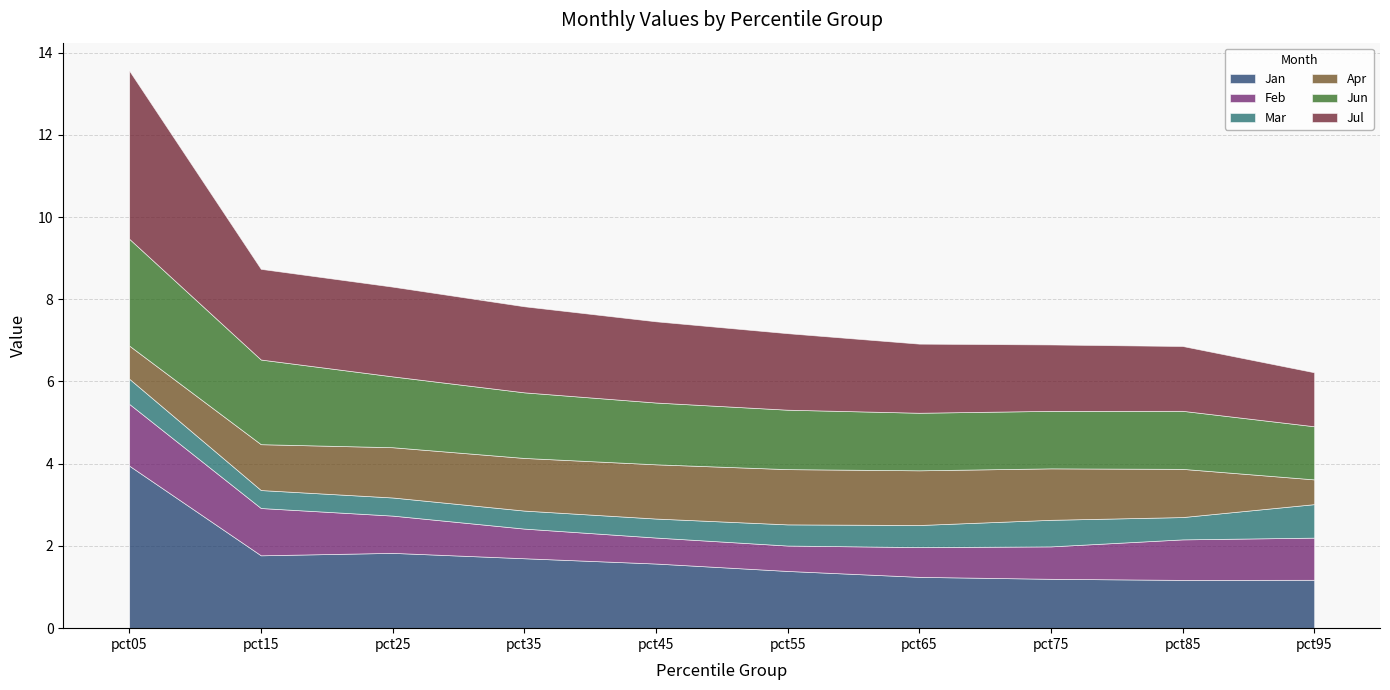

What is the sum of the Mar values at pct75 and pct25?

1.1